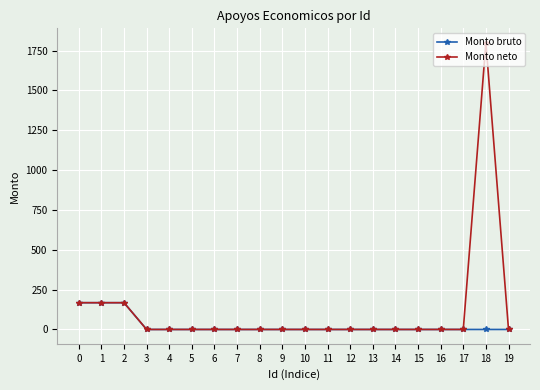

What is the difference between the maximum and minimum values in the Monto bruto series?

168